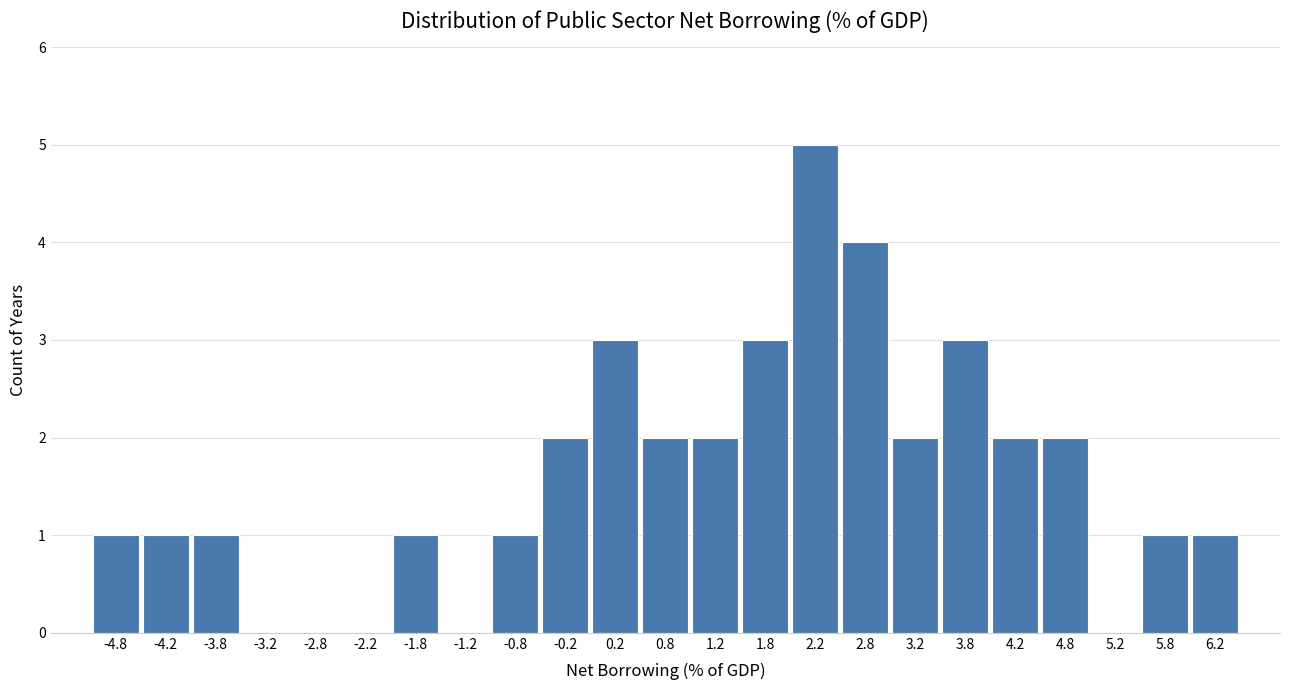

Over which range of the x-axis is the bar tallest?

2.0 to 2.5